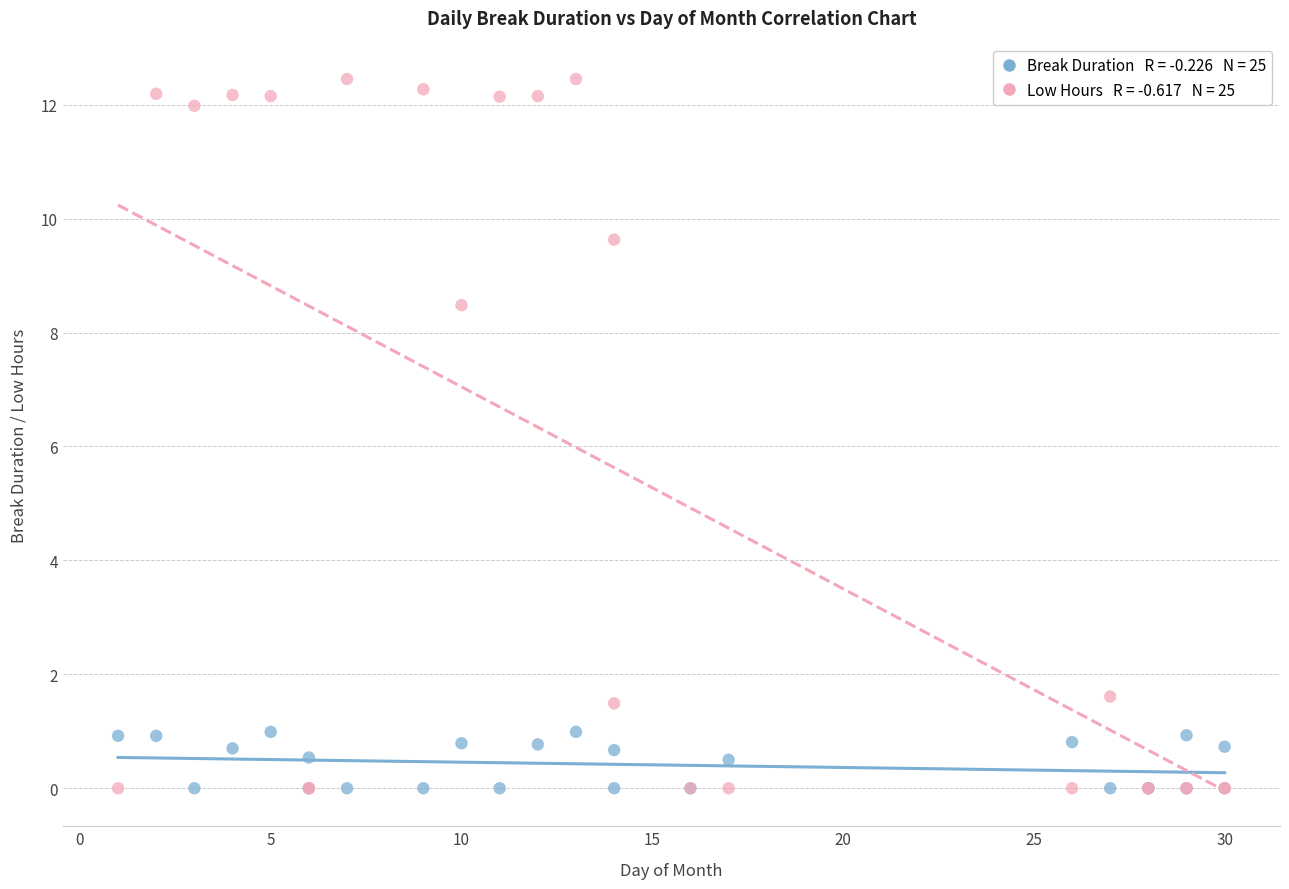

Across all series, what Y value is closest to 6?

8.5